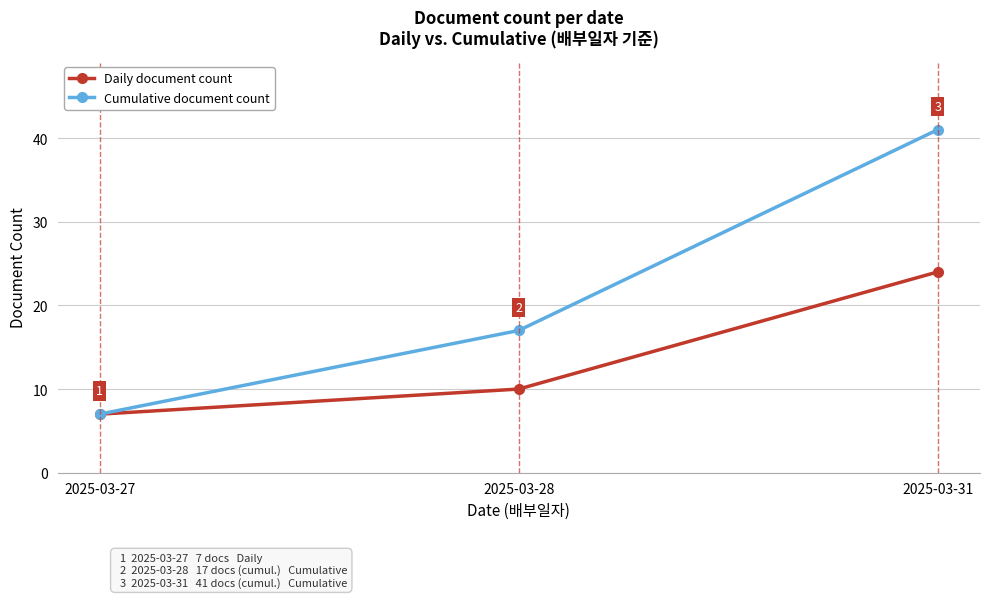

List the series in order of their peak value, lowest first.

Daily document count, Cumulative document count